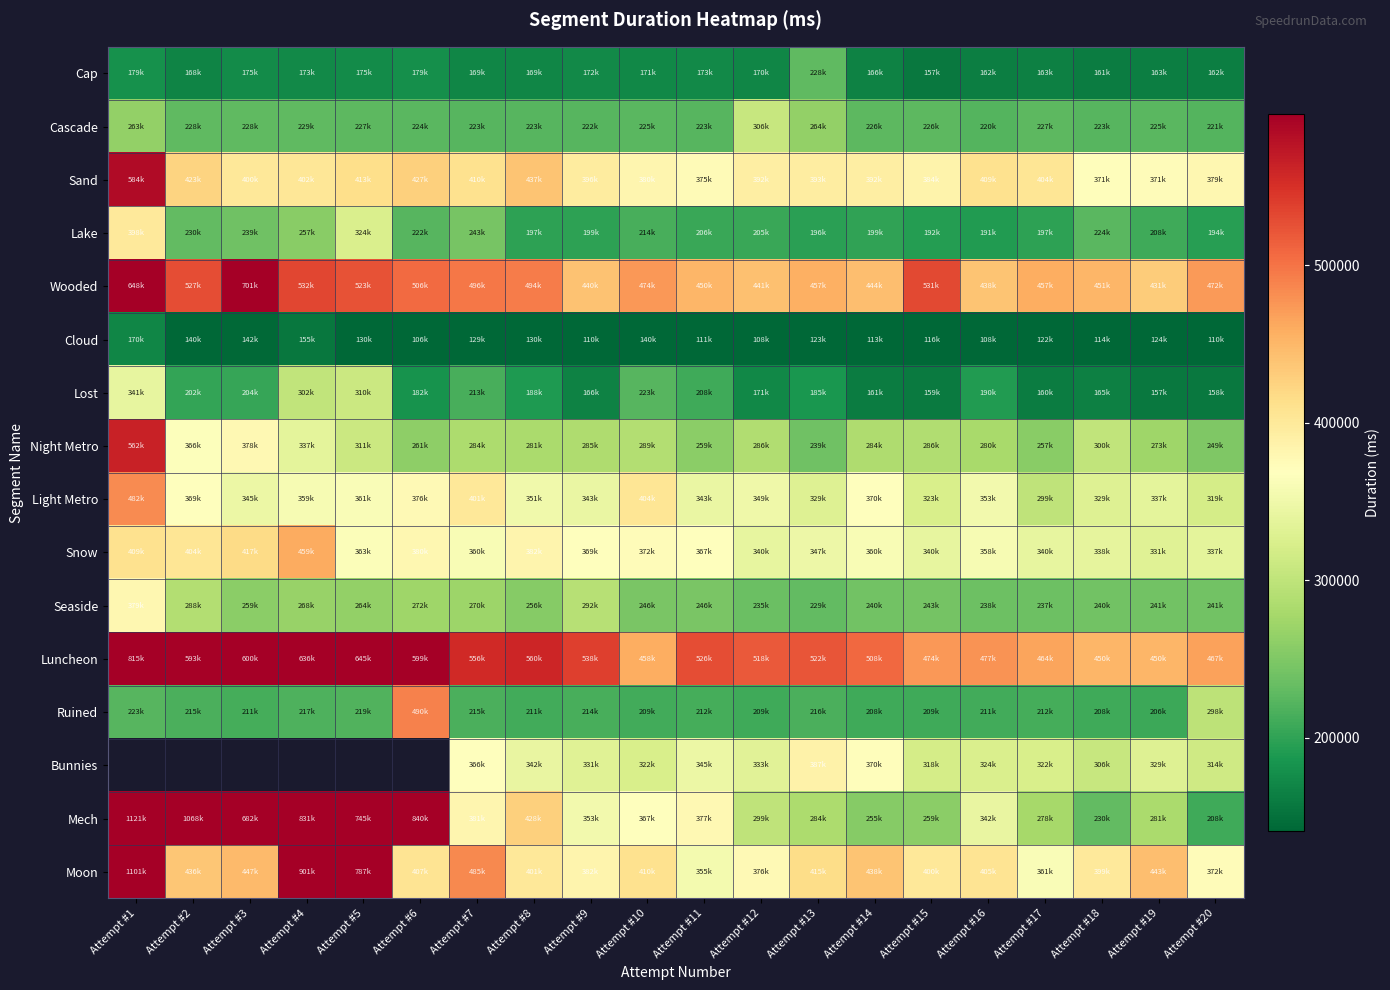

What is the difference between the highest and lowest values at Attempt #19?

326007.0